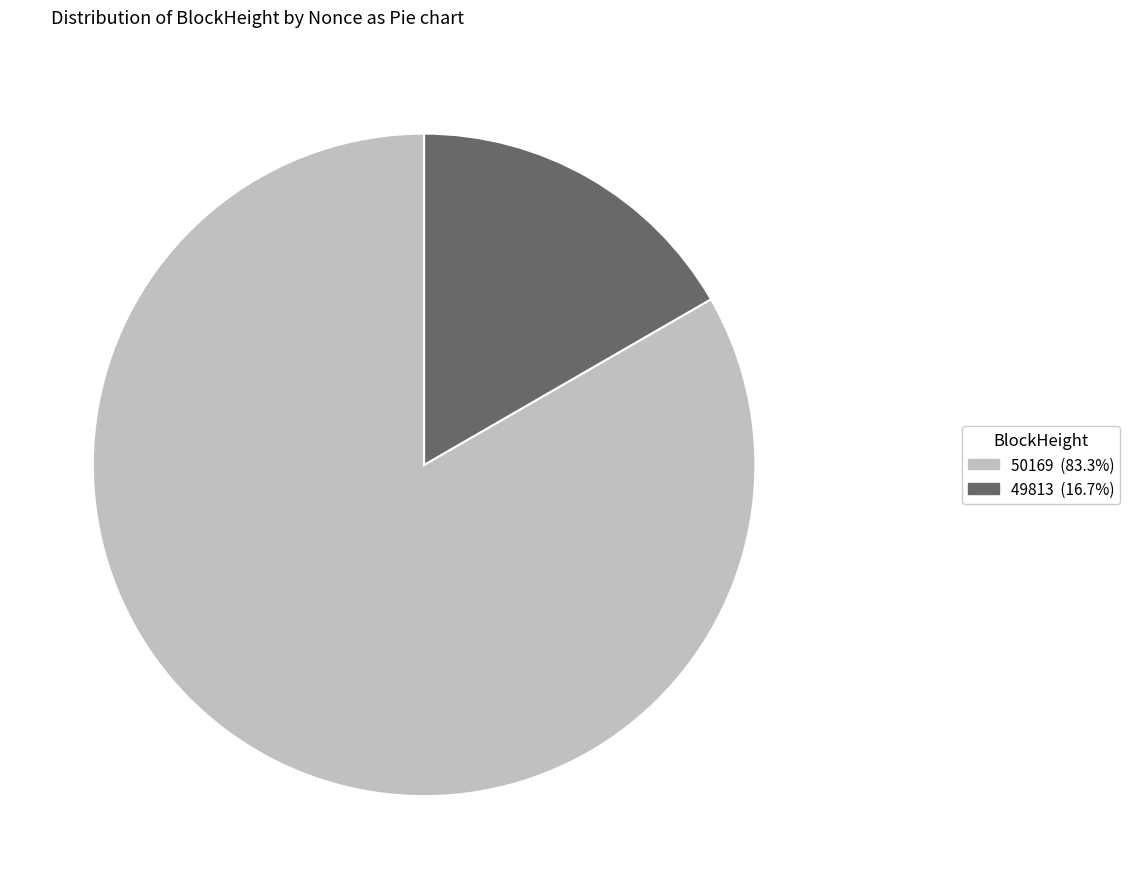

Which has a higher value, 49813 or 50169?

50169